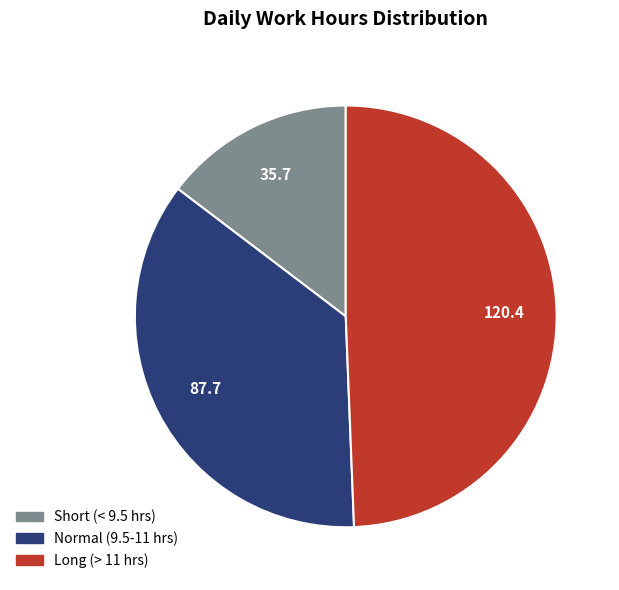

Is there a majority slice in this chart?

No